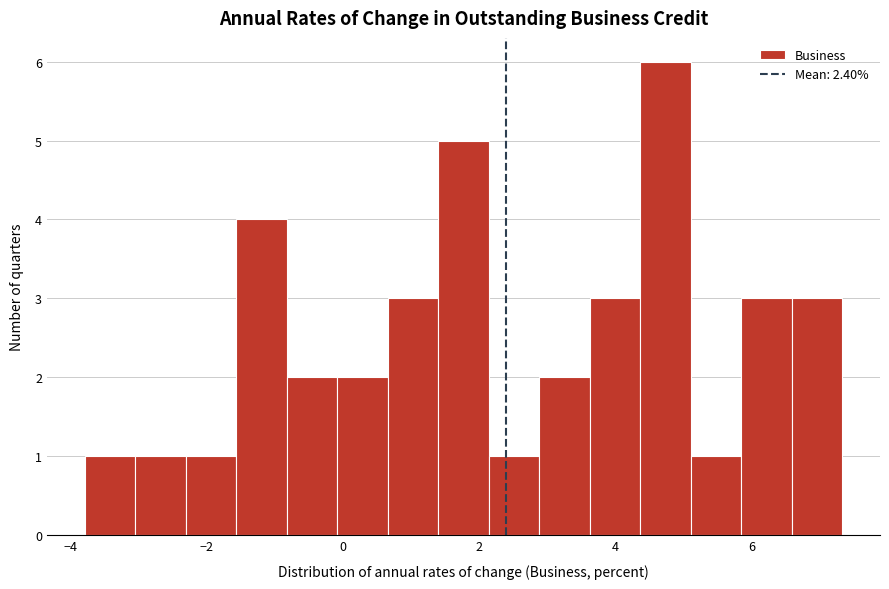

Read against the x-axis, roughly where is the centre of the tallest bar?

4.8